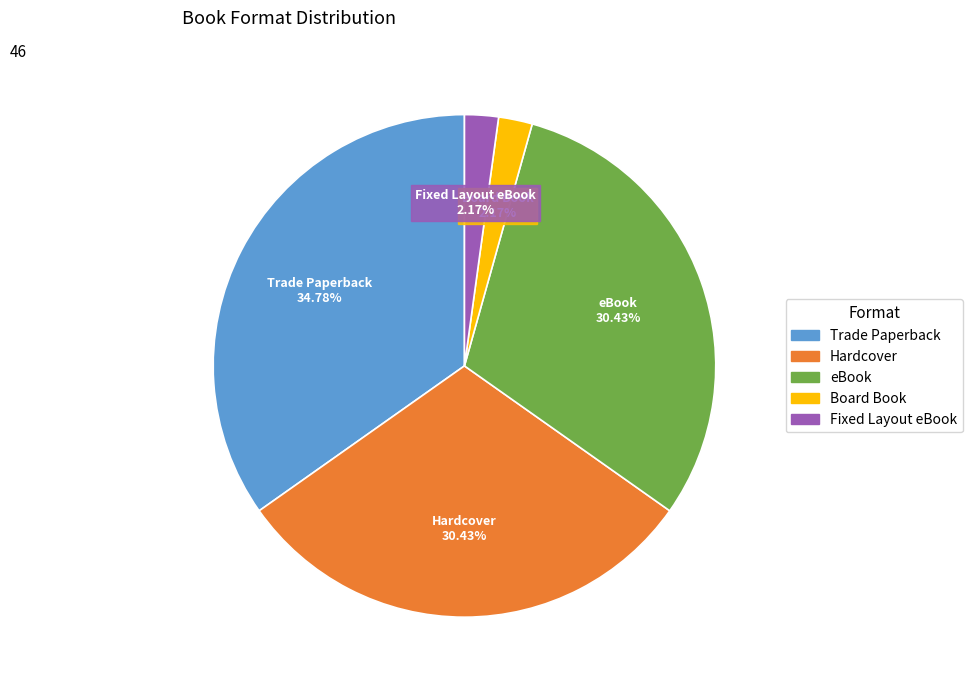

Is there a majority slice in this chart?

No